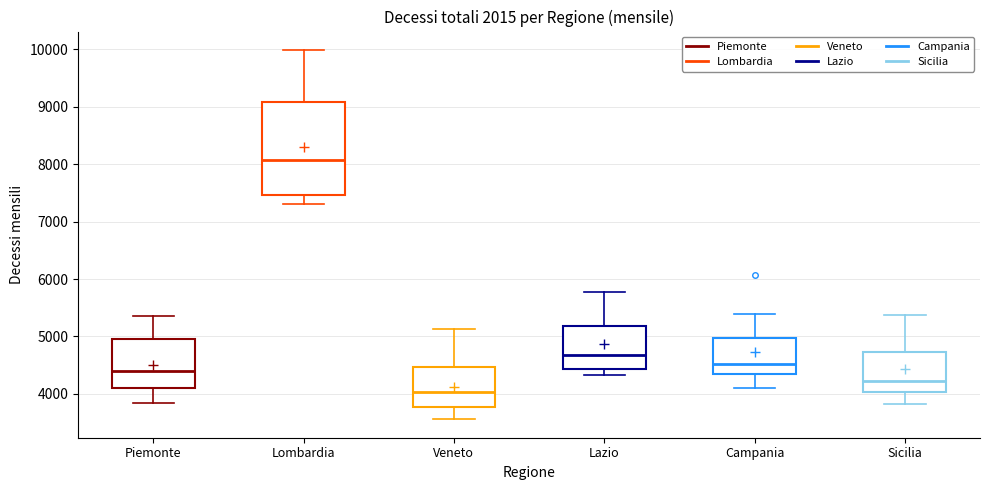

Which box's median line is the highest?

Lombardia